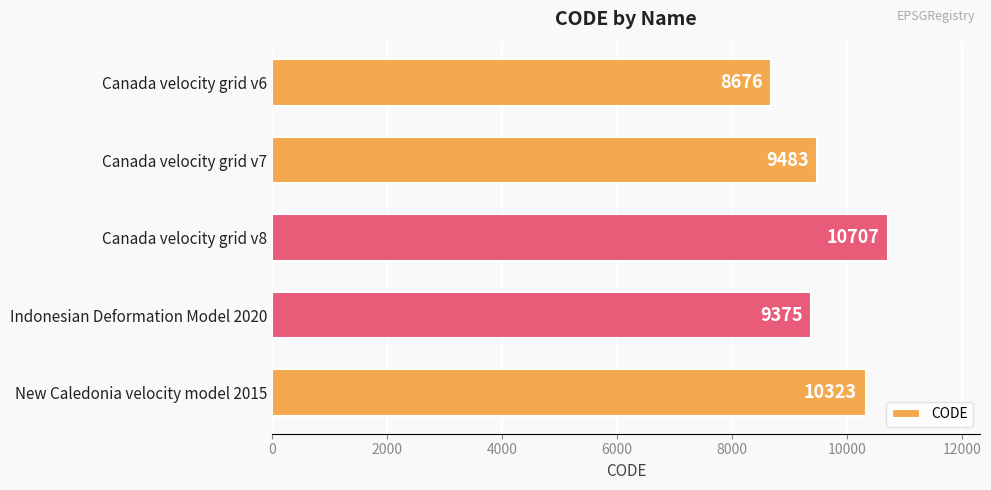

Does the chart contain any negative values?

No